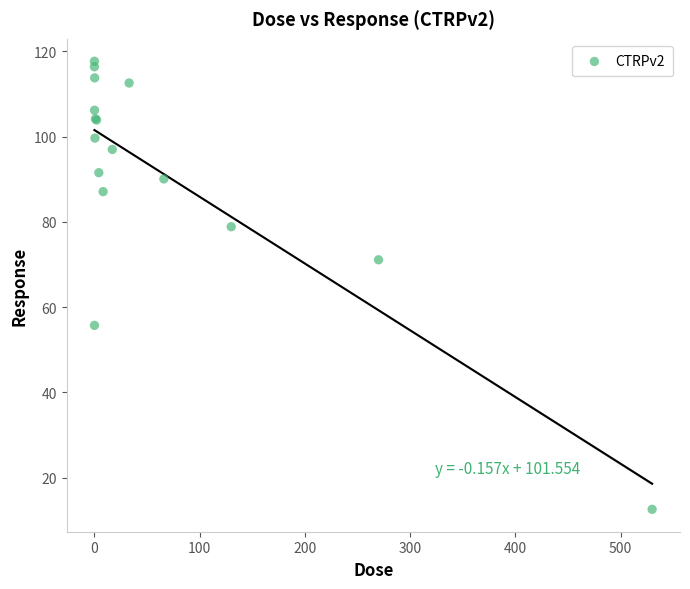

What Y value in the scatter plot is closest to 65?

71.1